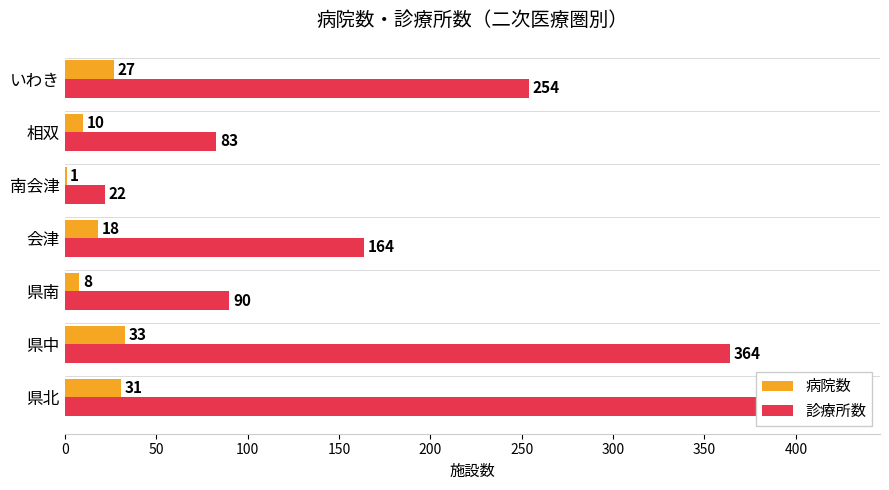

What is the sum of the 診療所数 values at いわき and 相双?

337